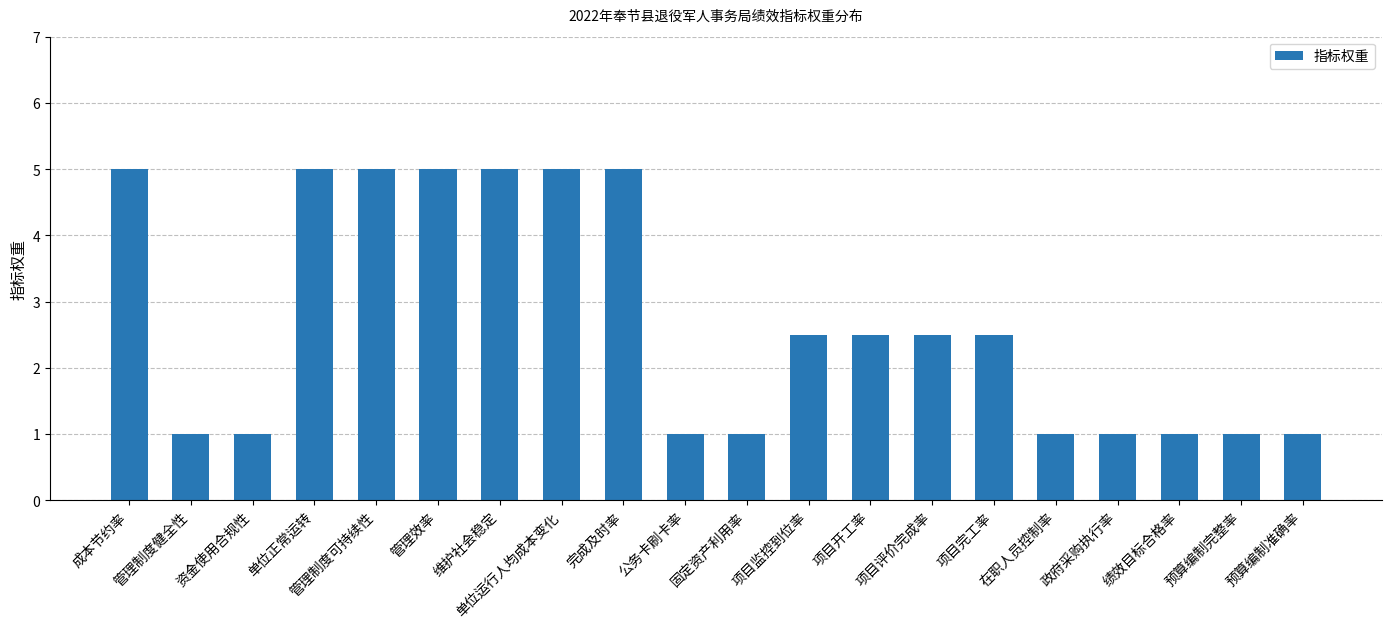

True or false: the data shows 5.0 at 管理制度可持续性.

True